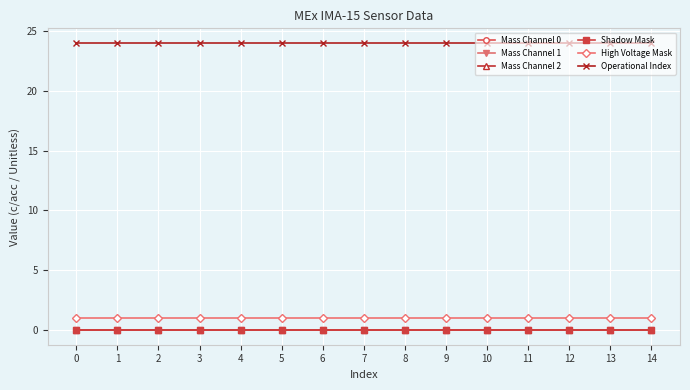

List the series in order of their peak value, lowest first.

Mass Channel 0, Mass Channel 1, Mass Channel 2, Shadow Mask, High Voltage Mask, Operational Index